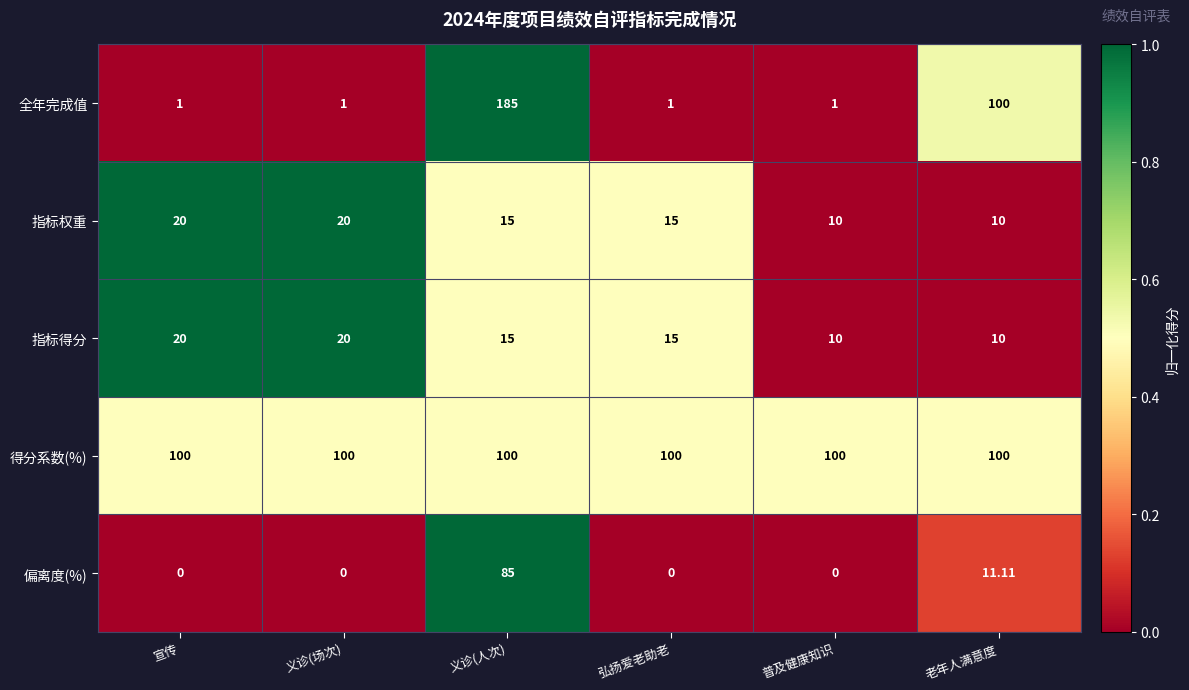

At which category is the sum across all series the highest?

义诊(人次)